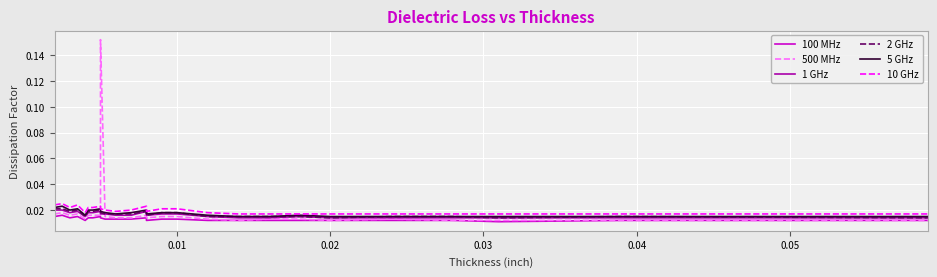

Does the chart display data point markers on the line(s)?

No